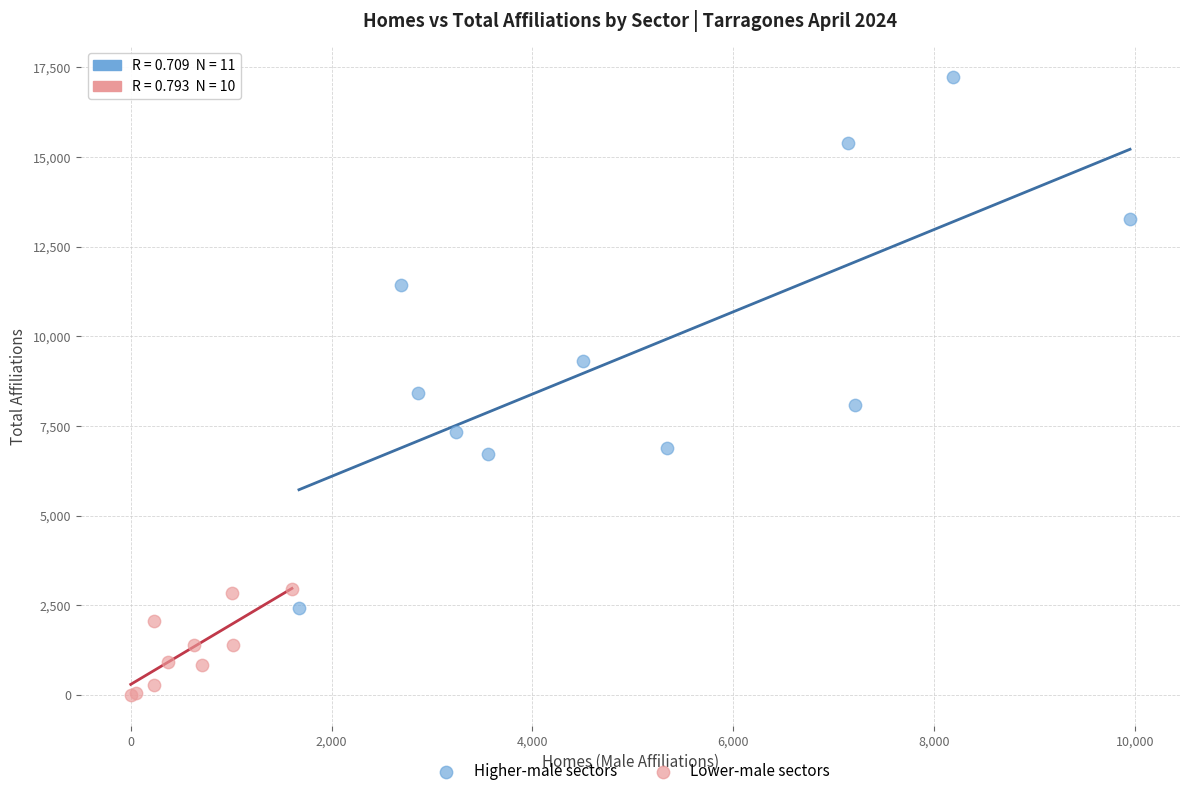

Which series reaches the maximum Y coordinate?

Higher-male sectors